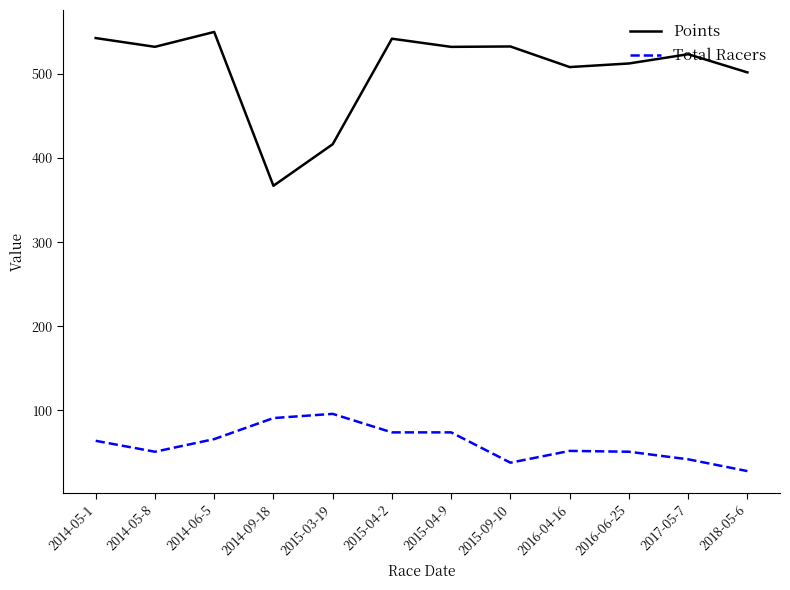

True or false: Total Racers and Points intersect in this chart.

False